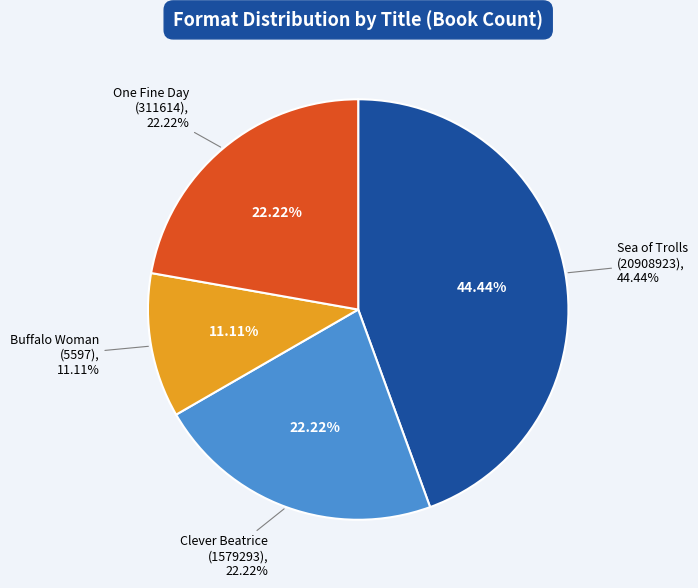

Do Clever Beatrice (1579293) and Buffalo Woman (5597) together represent more than half of the pie?

No